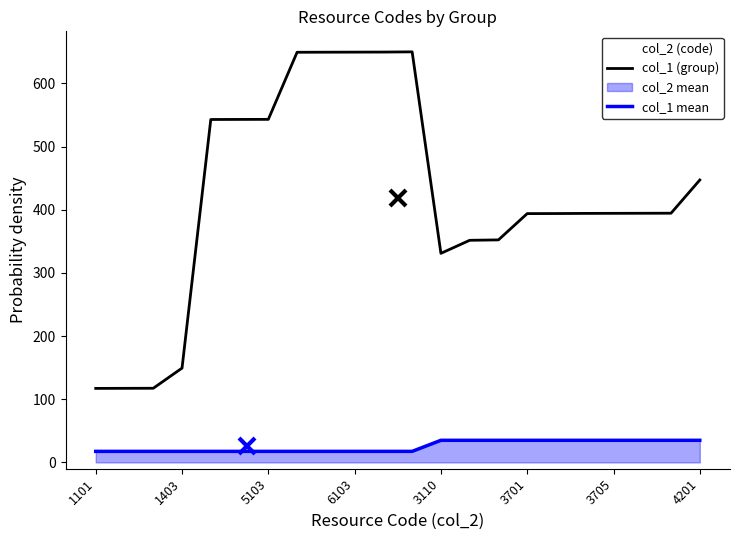

In col_2 (code), how many points are higher than both neighbors (excluding endpoints)?

1